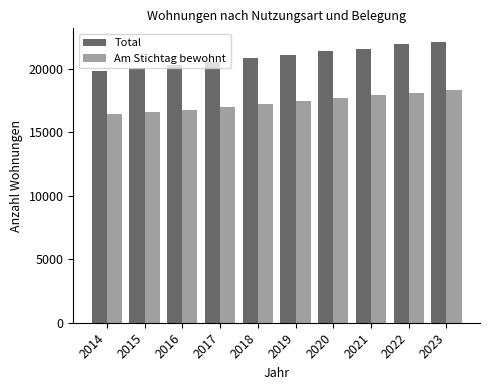

What is the minimum value for Am Stichtag bewohnt?

16420